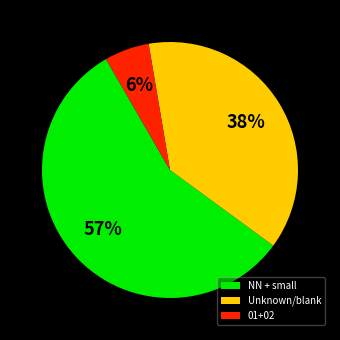

Which has a higher value, NN + small or 01+02?

NN + small